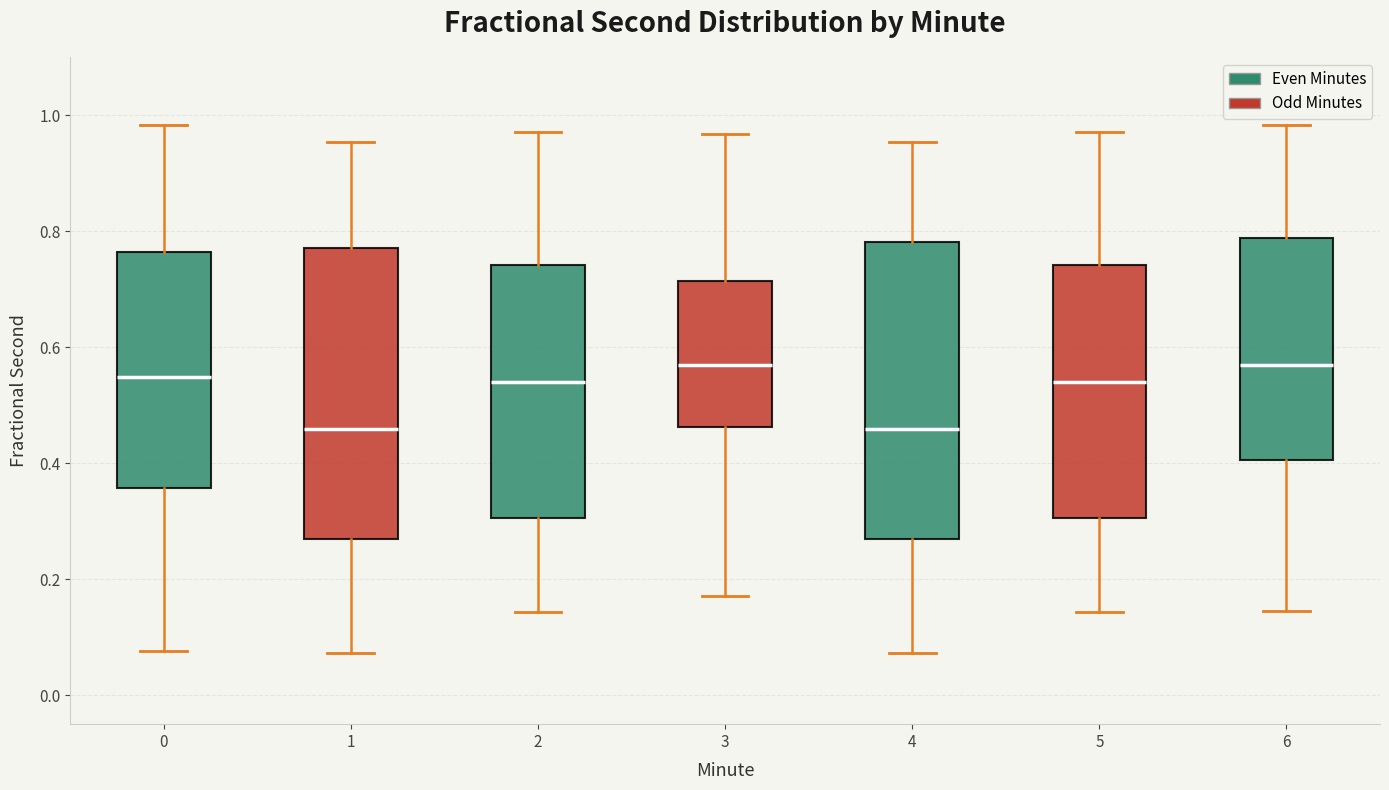

Reading left to right, transcribe this box plot: for each box, give where its median line is, the range the box spans, and where its two whiskers end, as read against the y-axis. The values are not printed on the chart, so give them approximately, as read against the axis.

0: median 0.54, box 0.36 to 0.76, whiskers 0.08 to 0.98
1: median 0.46, box 0.26 to 0.78, whiskers 0.08 to 0.96
2: median 0.54, box 0.30 to 0.74, whiskers 0.14 to 0.98
3: median 0.56, box 0.46 to 0.72, whiskers 0.18 to 0.96
4: median 0.46, box 0.26 to 0.78, whiskers 0.08 to 0.96
5: median 0.54, box 0.30 to 0.74, whiskers 0.14 to 0.98
6: median 0.56, box 0.40 to 0.78, whiskers 0.14 to 0.98